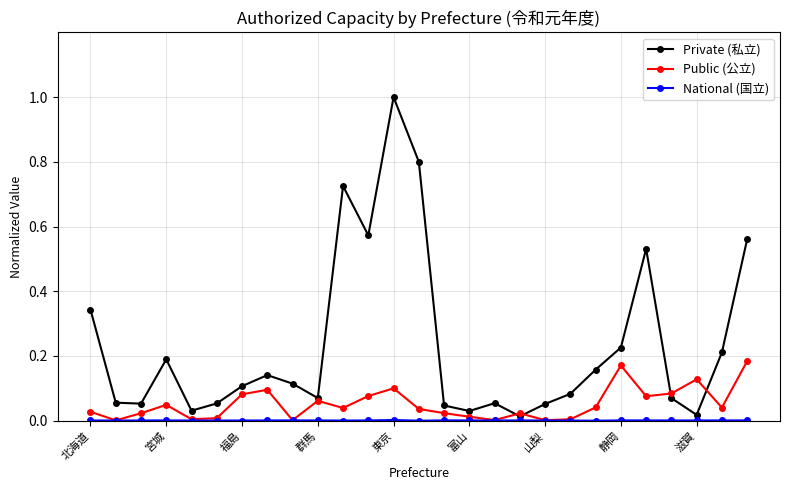

Which series has the largest total across all categories?

Private (私立)